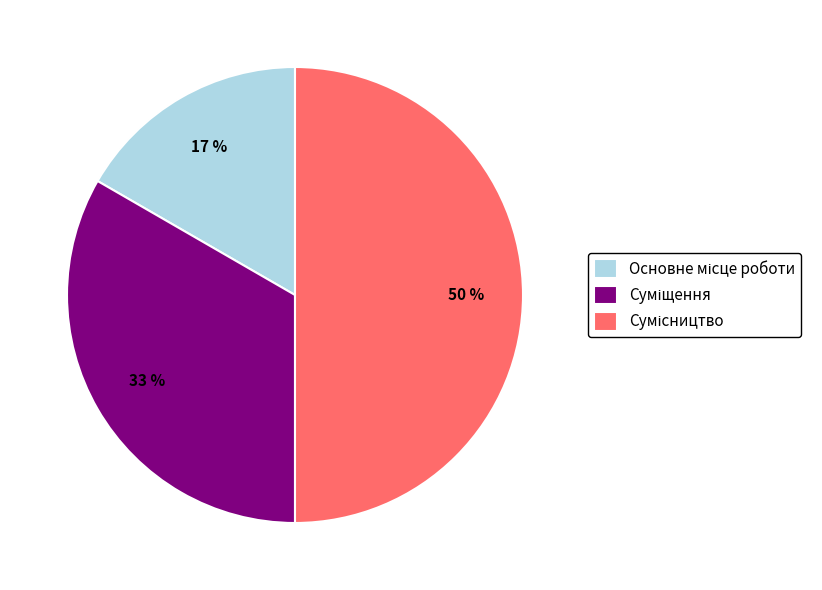

What percentage is the Сумісництво slice, to the nearest percent?

50%